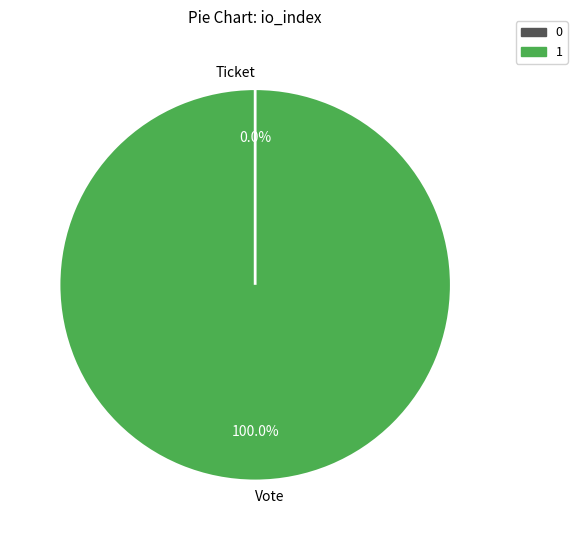

How much of the chart is everything except Ticket?

100.0%